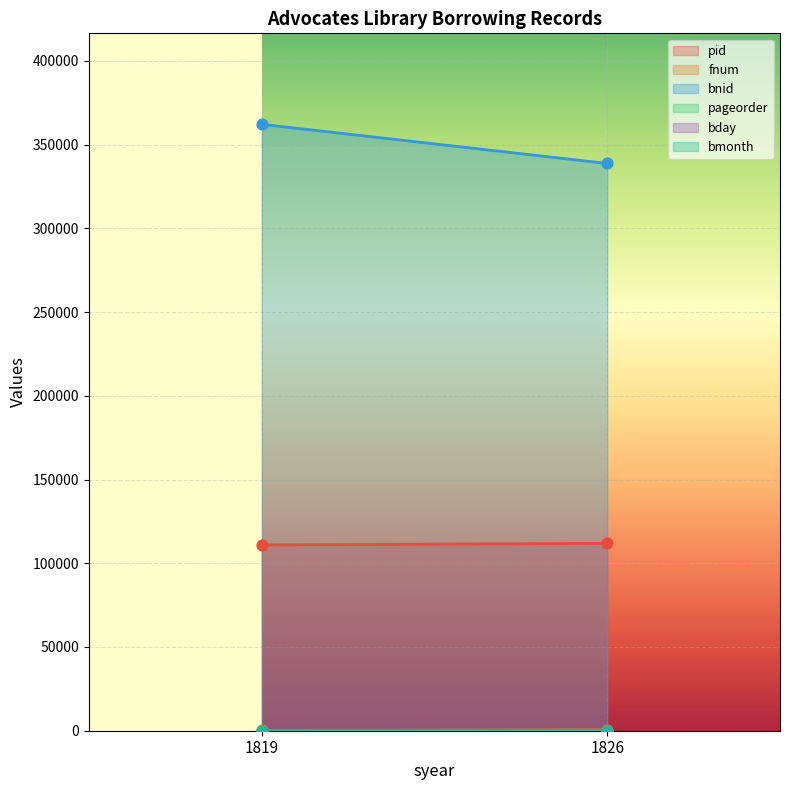

Which series contains the highest Y value?

bnid